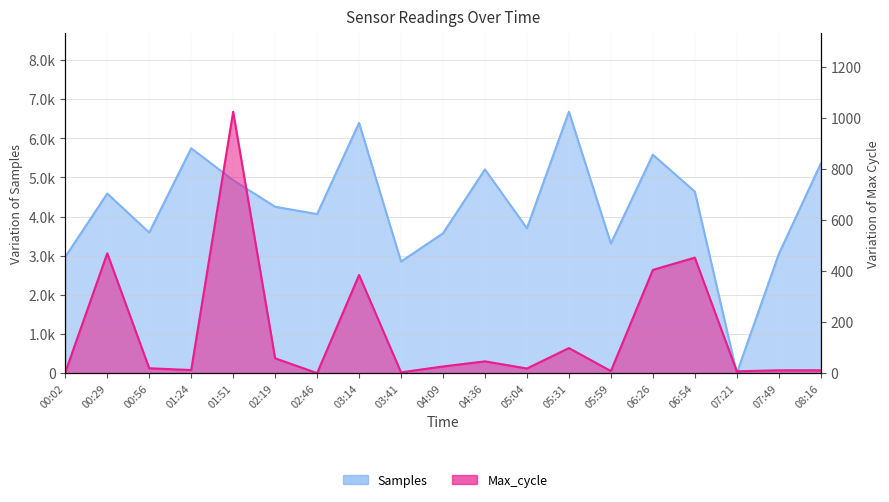

What is the sum of all Max_cycle values?

3052